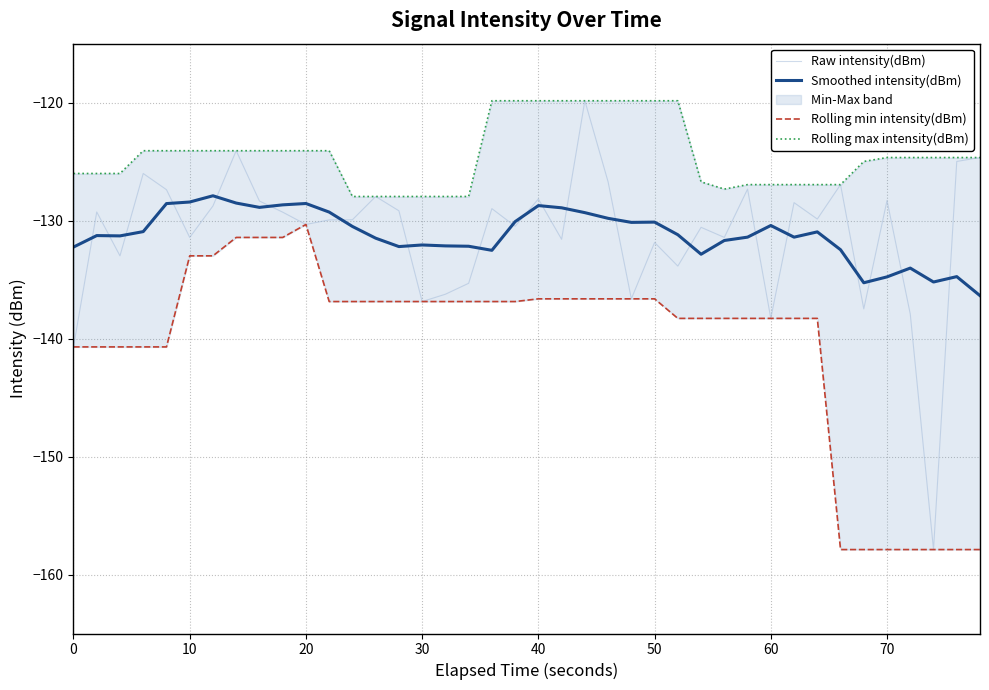

Is it true that Smoothed intensity(dBm) equals -52.9 at 10?

False